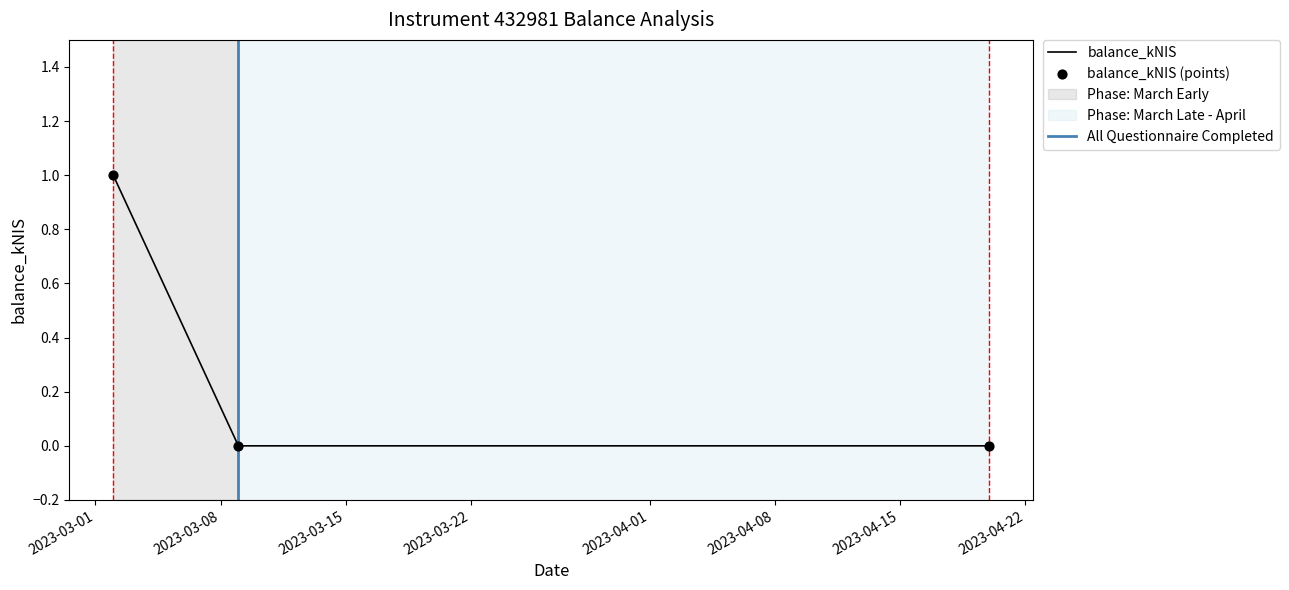

Which has a higher value, 2023-03-02 or 2023-04-20?

2023-03-02